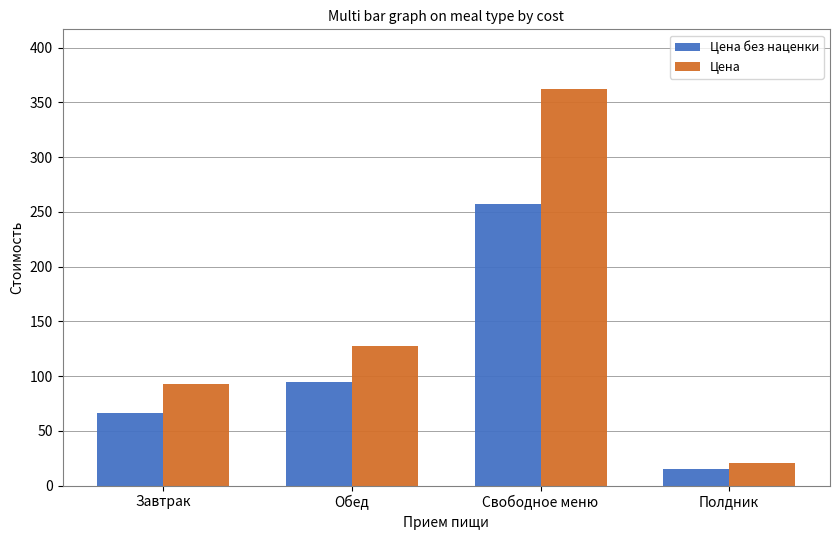

The Цена без наценки series shows 24.4 at Обед. True or false?

False